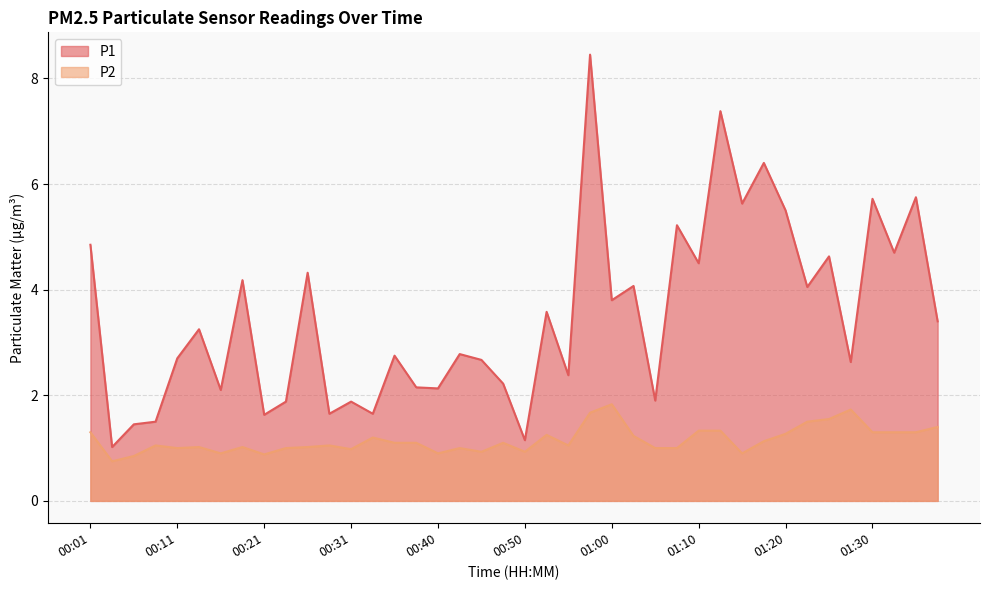

At which label does P2 first exceed 1?

00:01